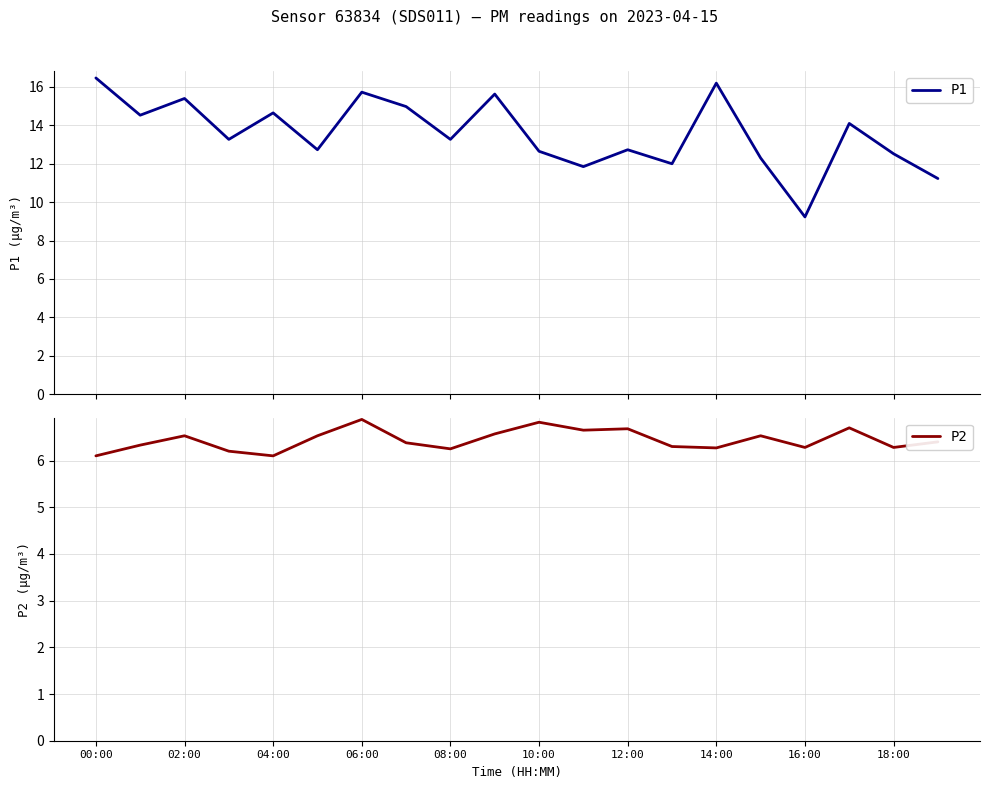

What is the highest value of the P1 series?

16.5